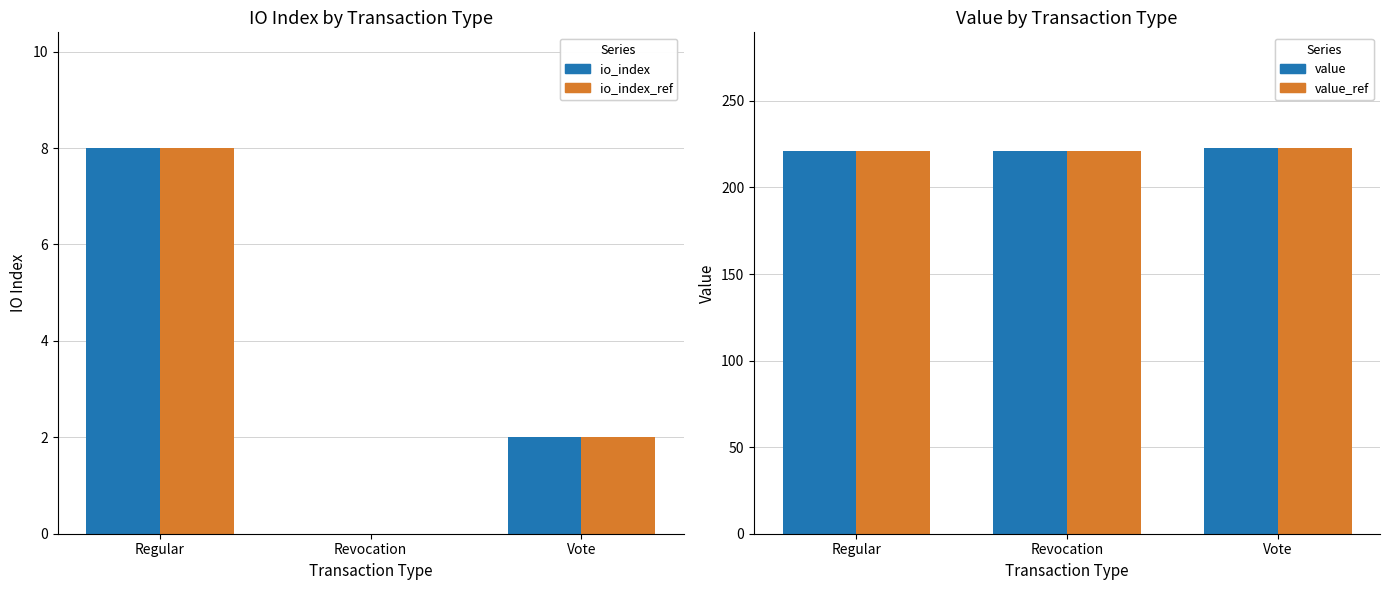

Does the chart contain any negative values?

No